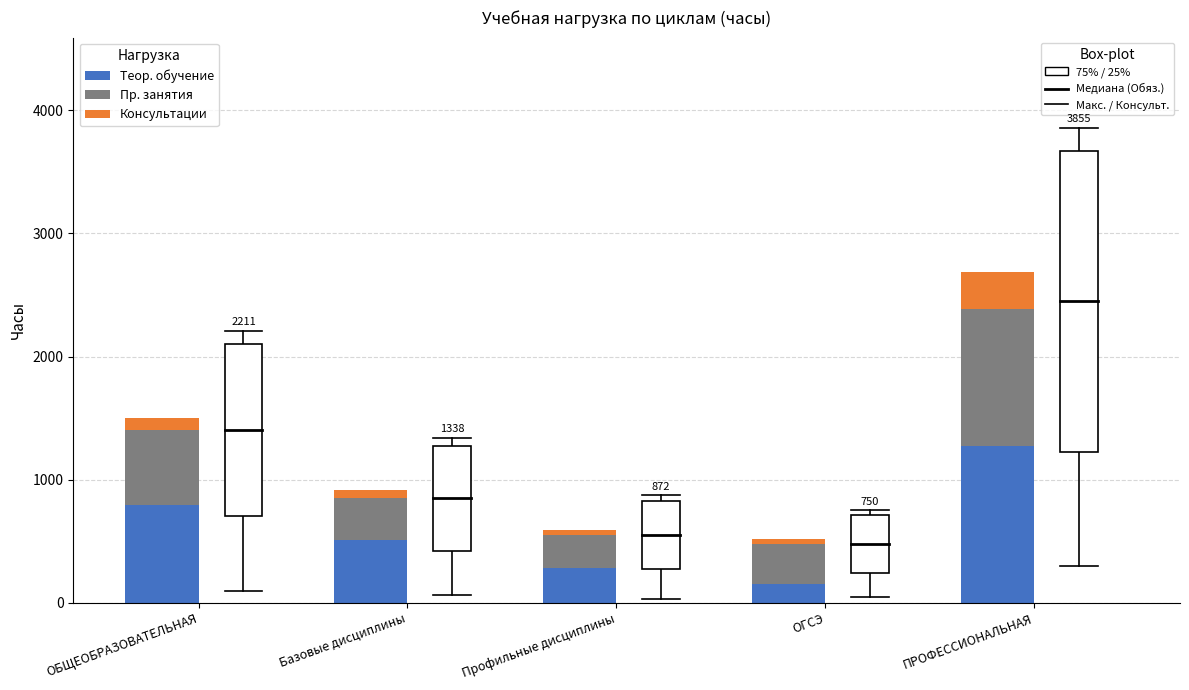

What is the total value across all series at ОБЩЕОБРАЗОВАТЕЛЬНАЯ?

1504